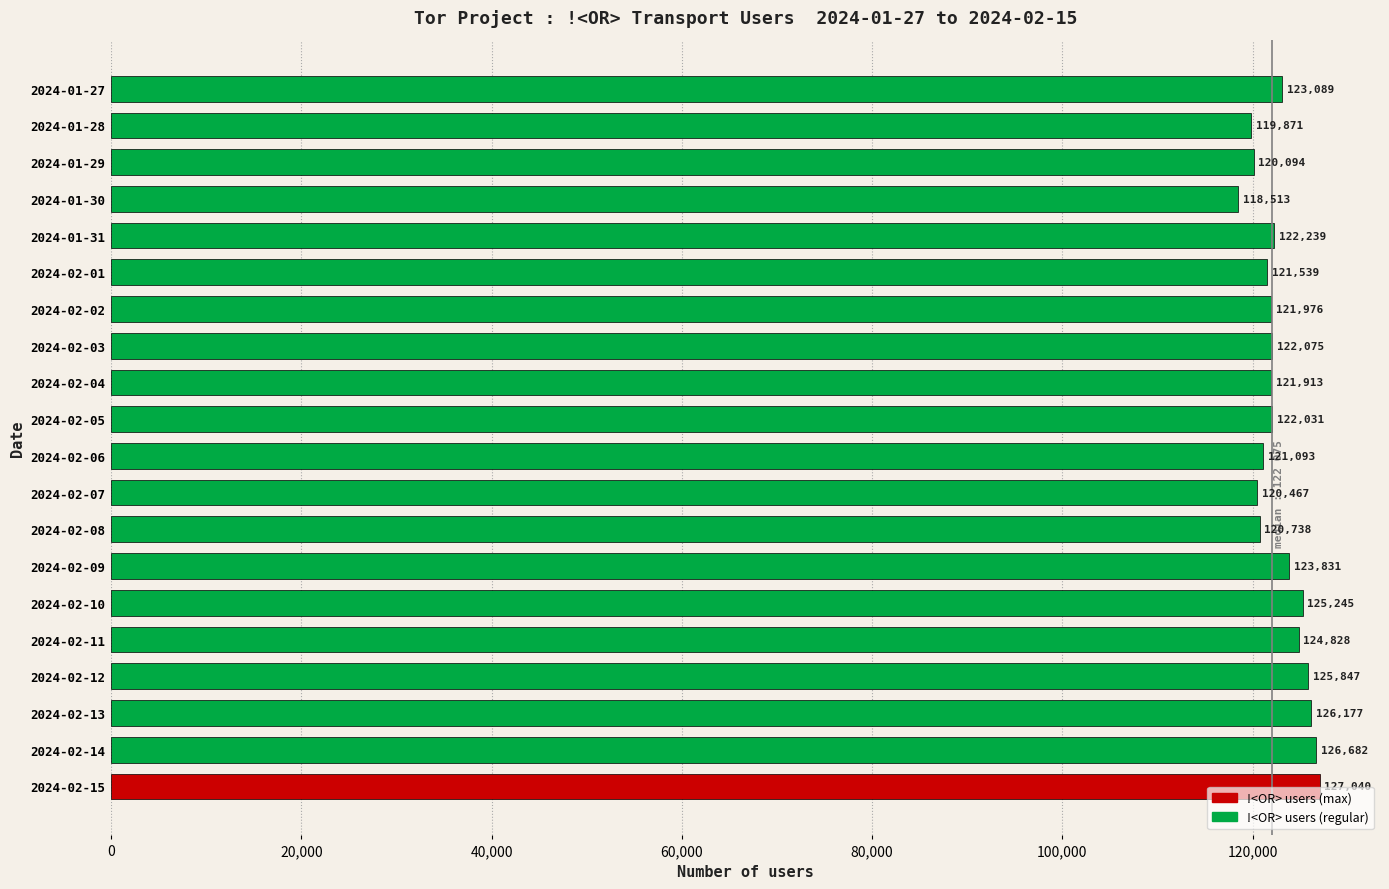

List the labels in order of value, largest first.

2024-02-15, 2024-02-14, 2024-02-13, 2024-02-12, 2024-02-10, 2024-02-11, 2024-02-09, 2024-01-27, 2024-01-31, 2024-02-03, 2024-02-05, 2024-02-02, 2024-02-04, 2024-02-01, 2024-02-06, 2024-02-08, 2024-02-07, 2024-01-29, 2024-01-28, 2024-01-30